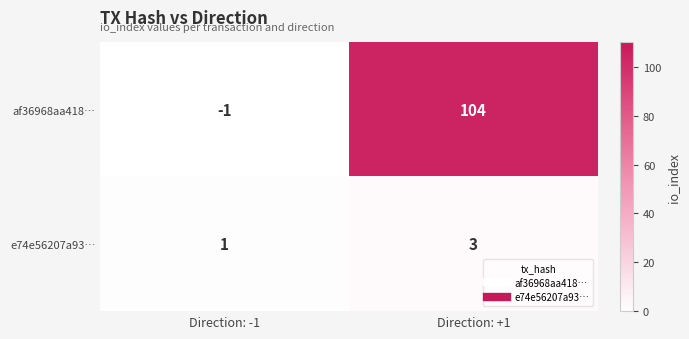

At how many categories does at least one series exceed 67?

1